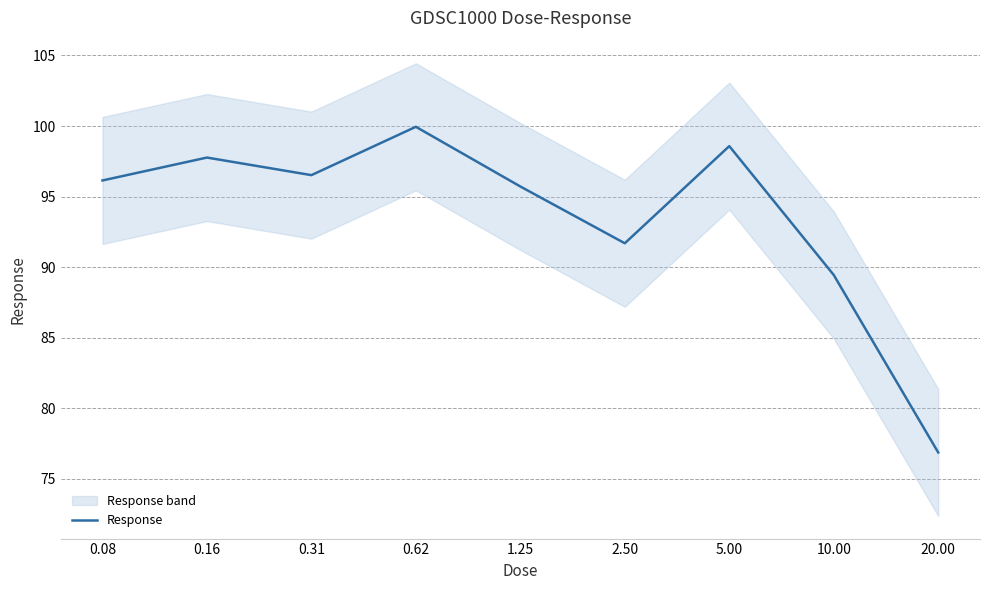

Rank the categories by value from lowest to highest.

20.00, 10.00, 2.50, 1.25, 0.08, 0.31, 0.16, 5.00, 0.62